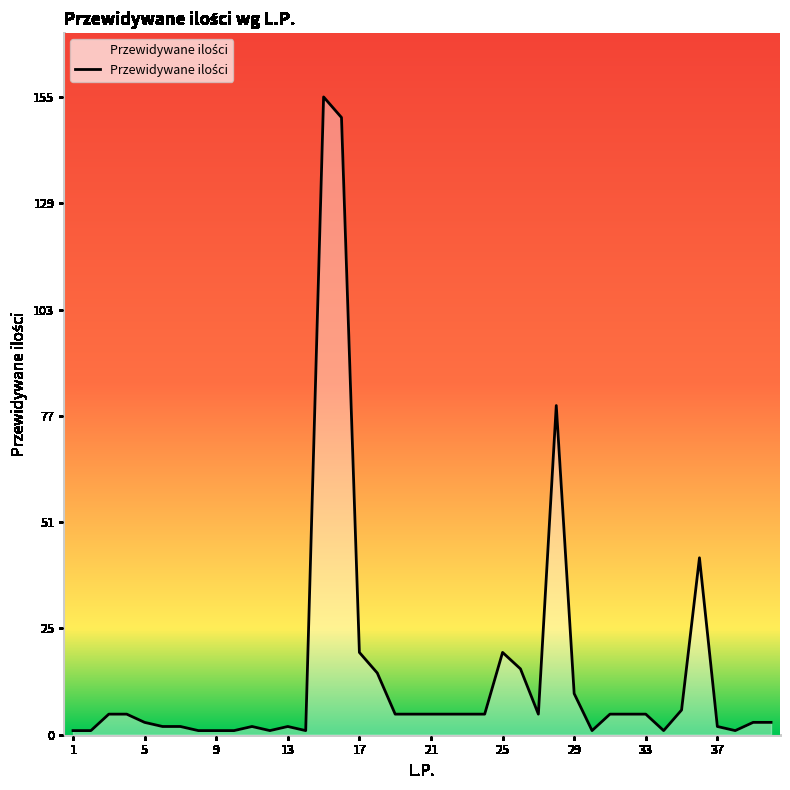

What is the greatest value displayed?

155